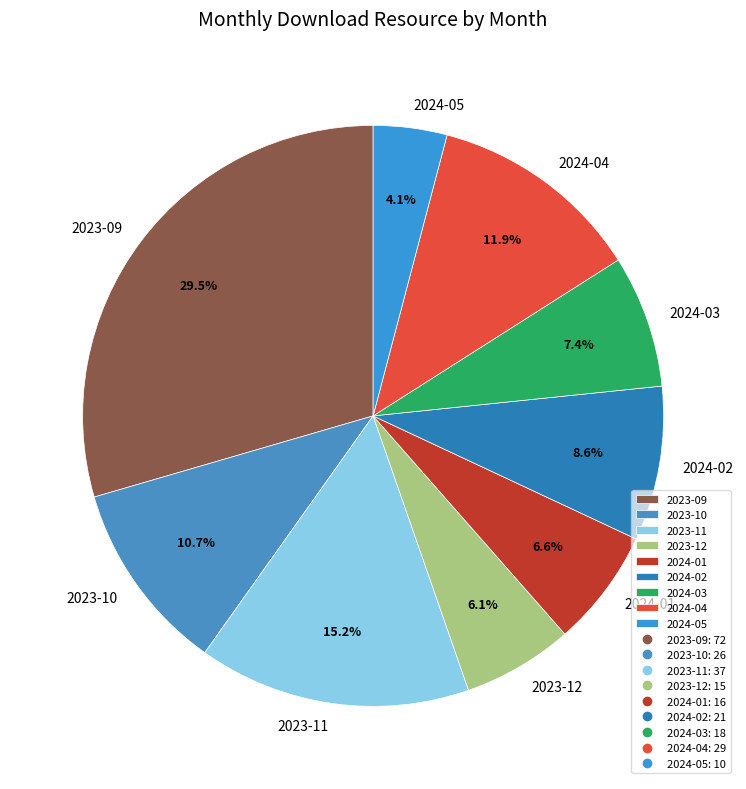

Does 2023-10 account for over 50% of the chart?

No